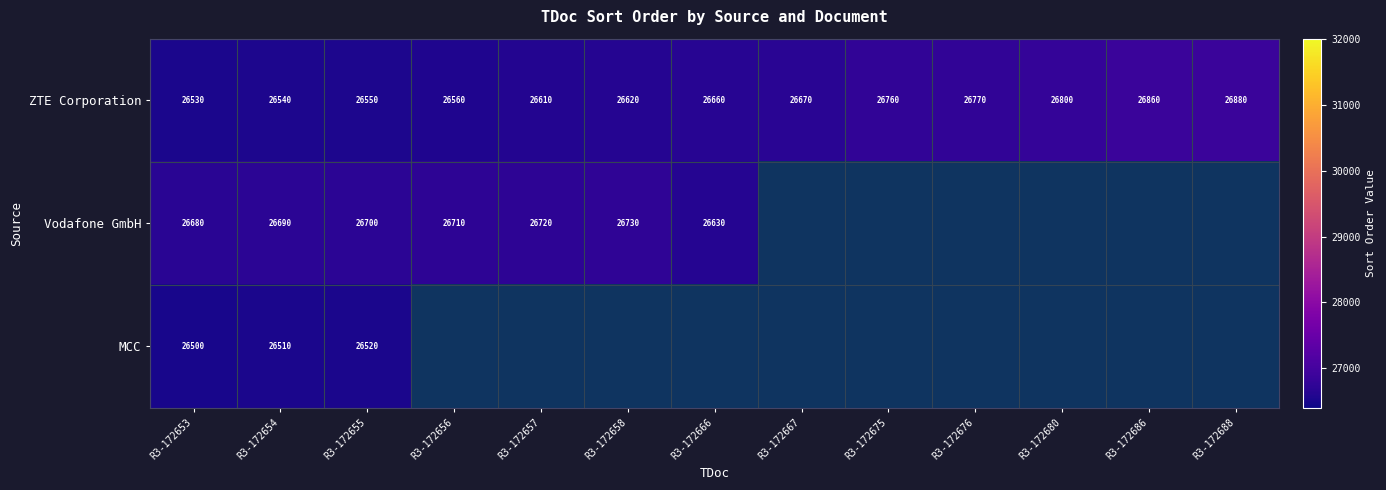

The value of ZTE Corporation at R3-172655 is 12824. True or false?

False